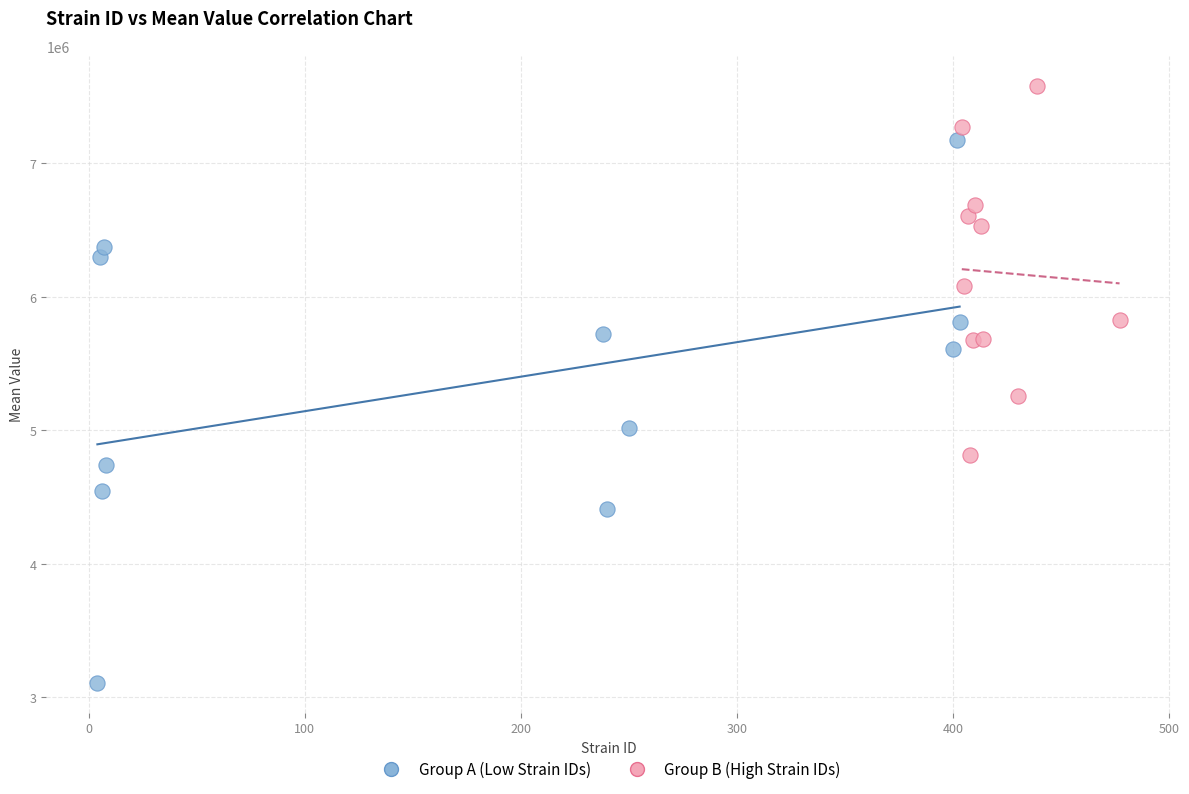

Which series contains the highest Y value?

Group B (High Strain IDs)